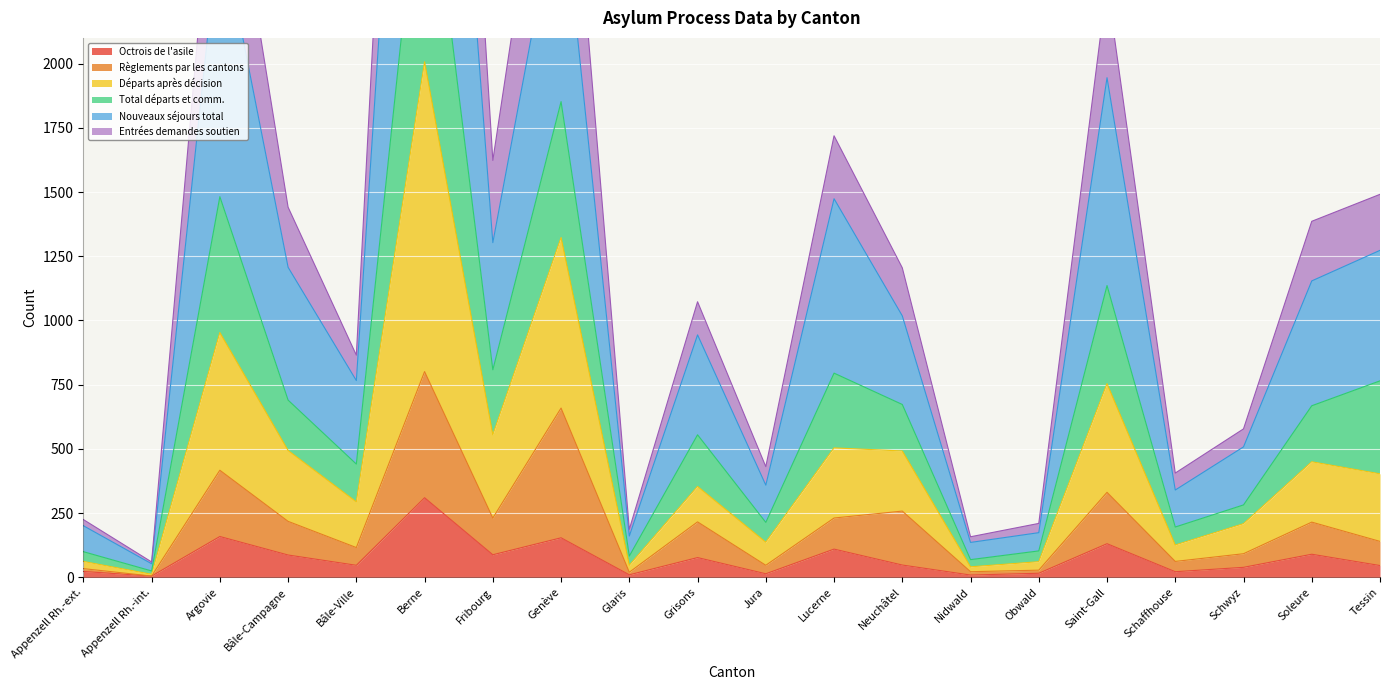

What is the label of the 18th point from the left?

Schwyz